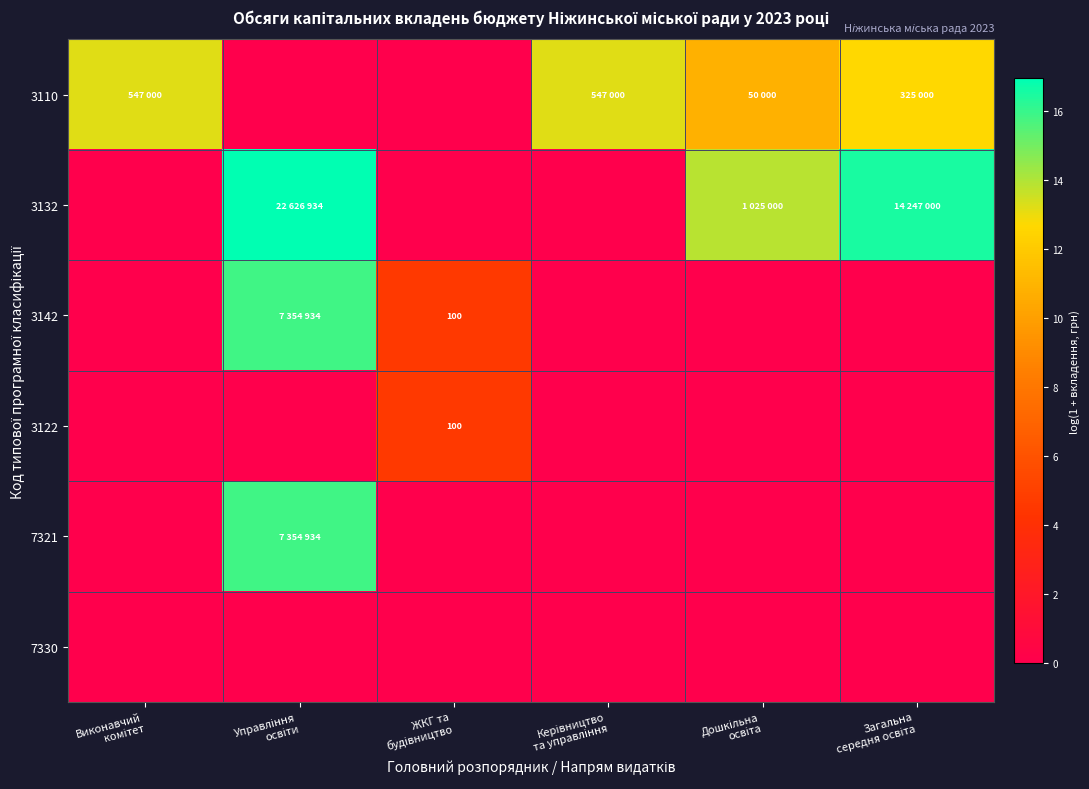

How many values in the 3132 series exceed 13?

3